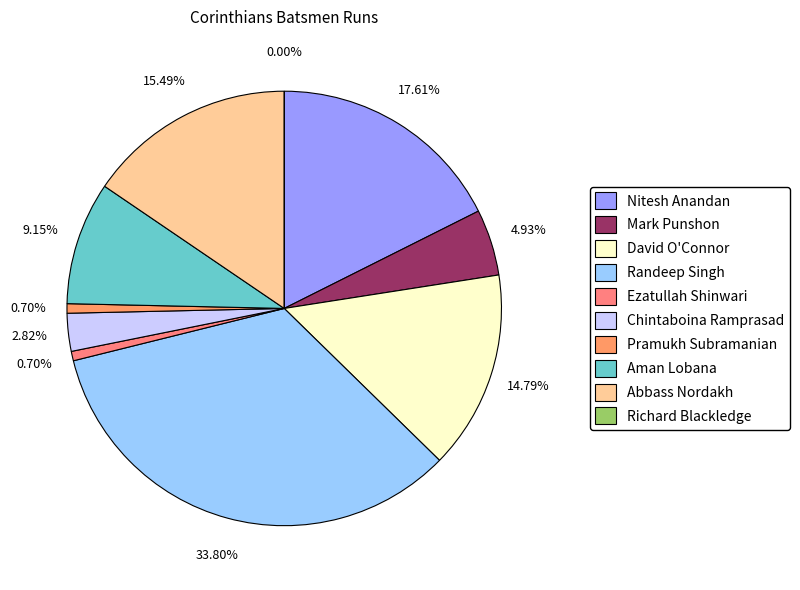

What portion of the pie excludes Randeep Singh?

66.2%